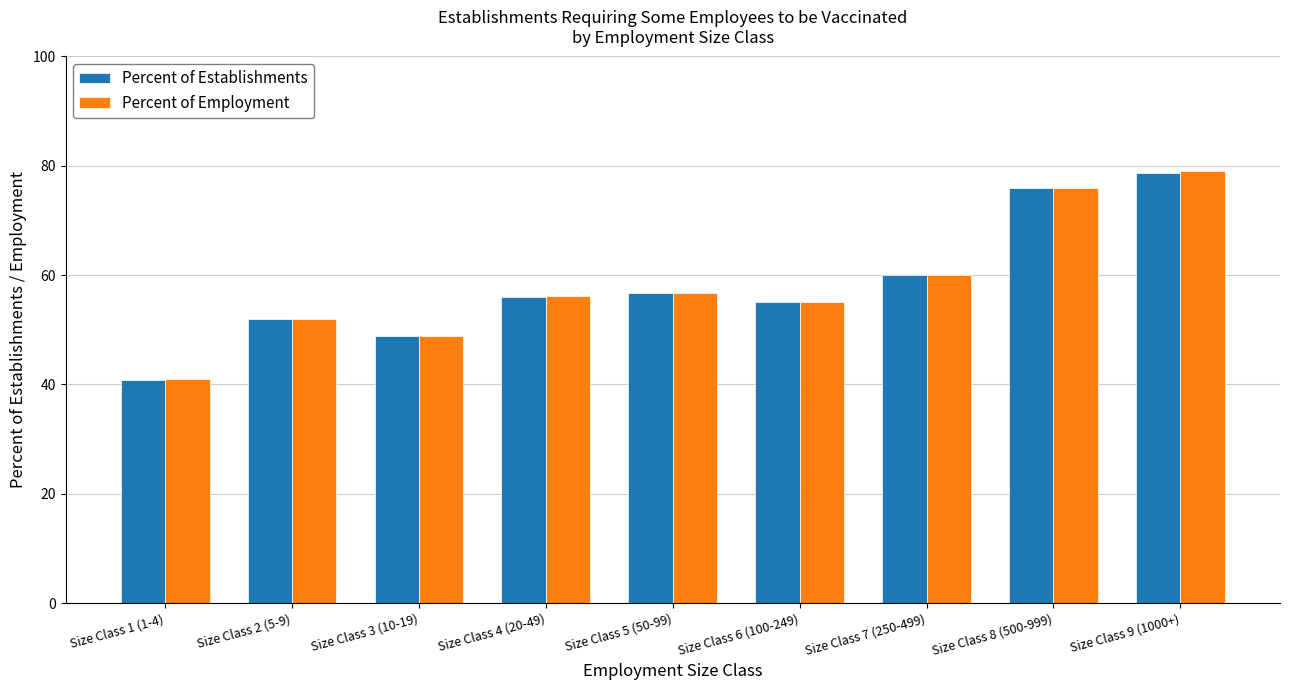

At which label is Percent of Establishments closest to 59?

Size Class 7 (250-499)